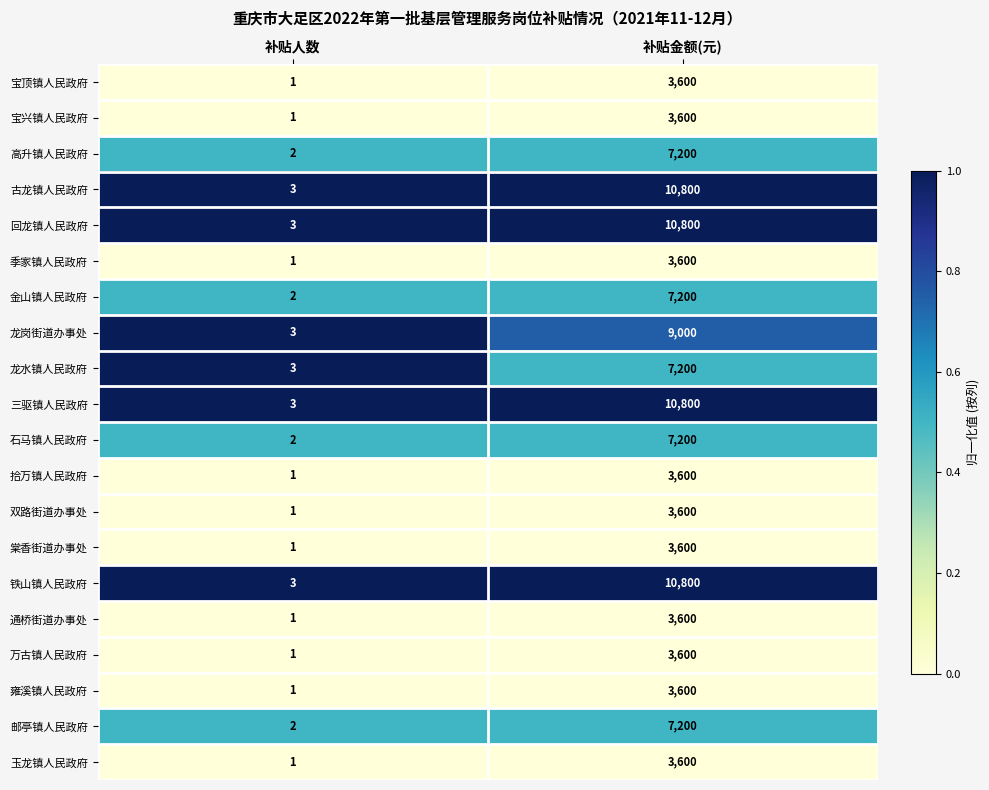

What is the total value across all series at 补贴金额(元)?

124200